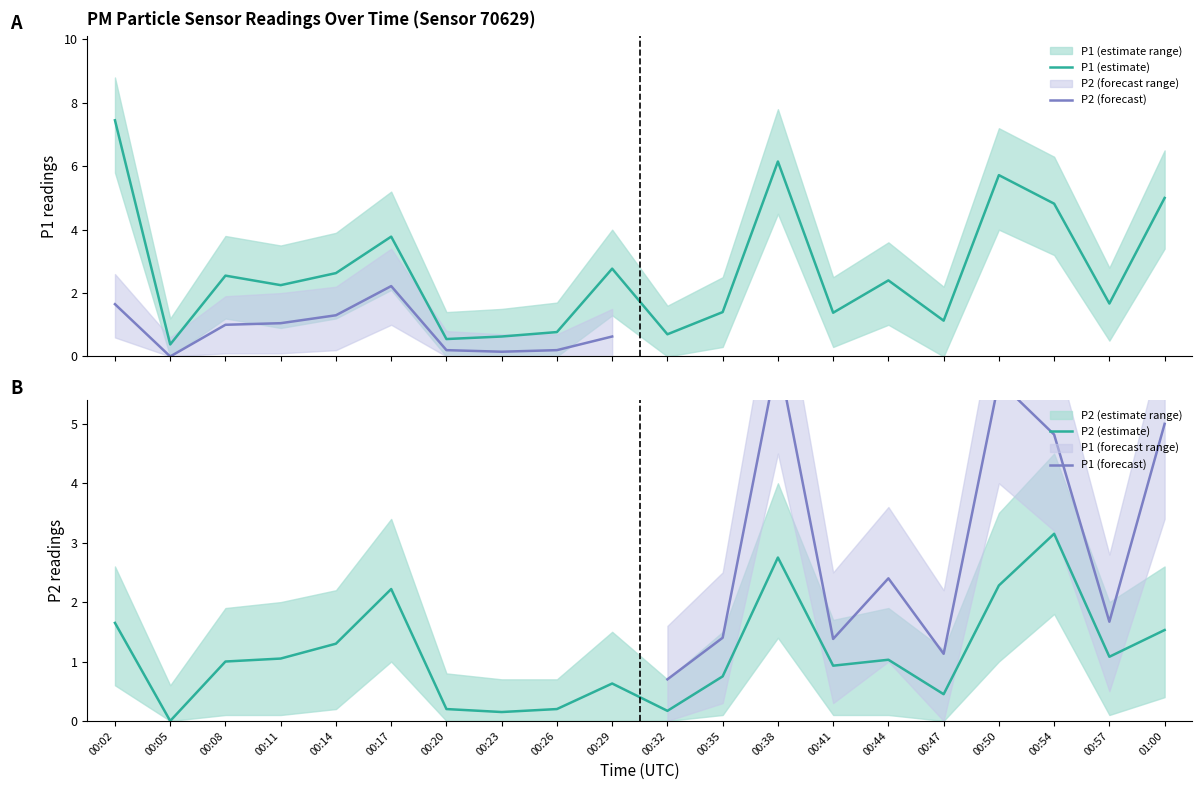

List the series in order of their peak value, lowest first.

P2, P1